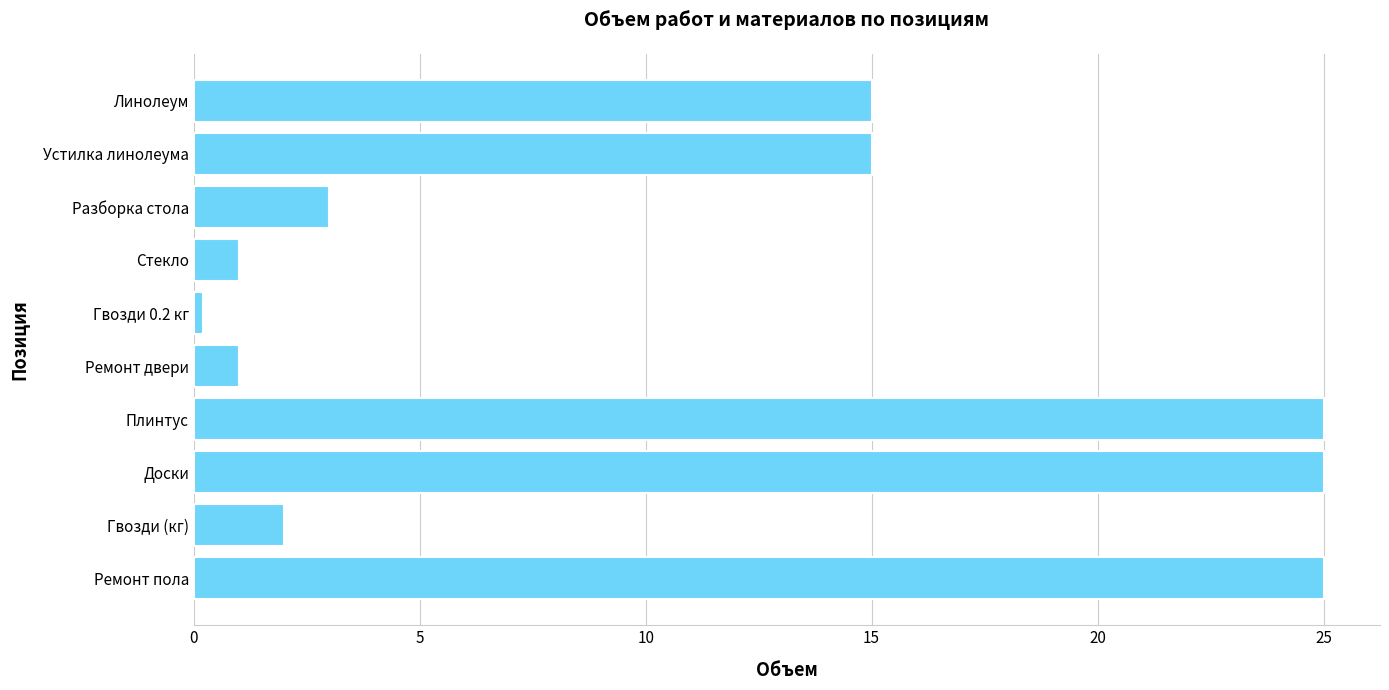

True or false: the data shows 1.0 at Ремонт двери.

True